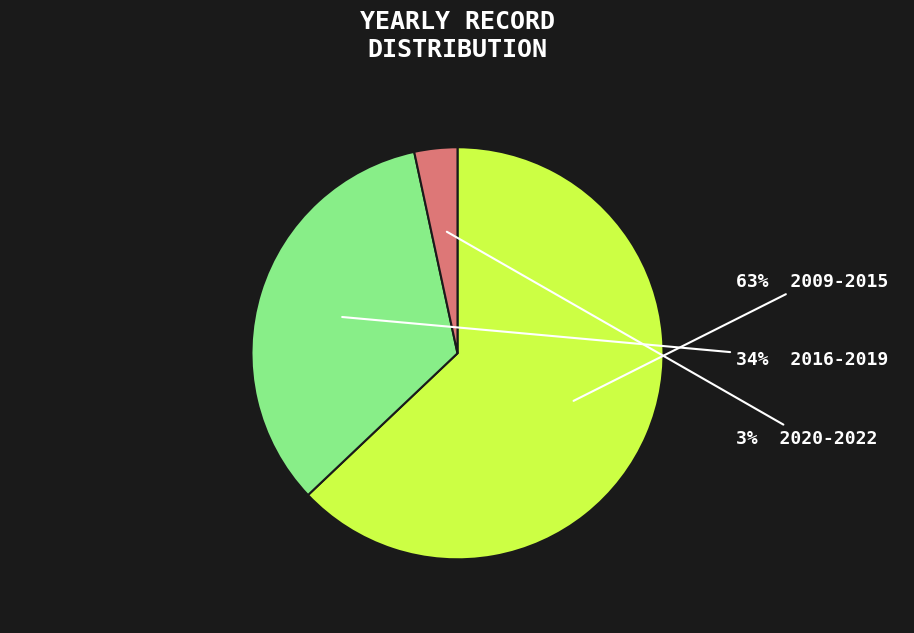

Is there any slice that represents more than half of the pie?

Yes